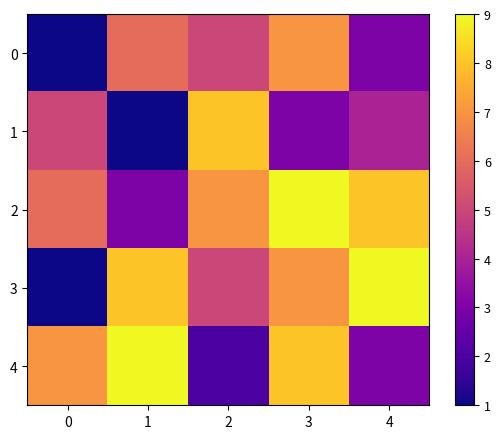

Rank the series by their maximum value, from highest to lowest.

2, 3, 4, 1, 0